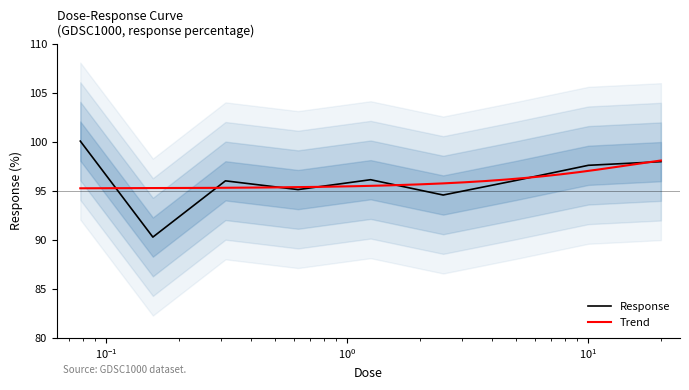

How many data points are less than 96?

3